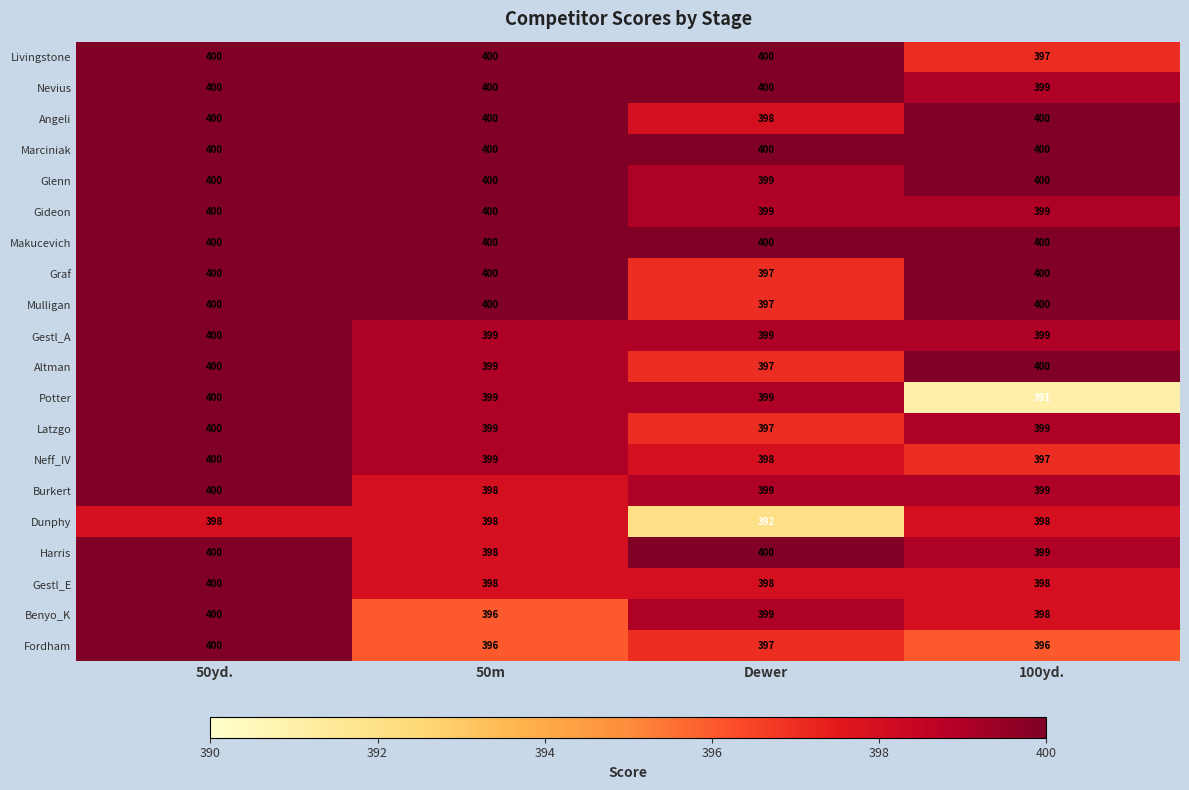

What is the total value across all series at 50yd.?

7998